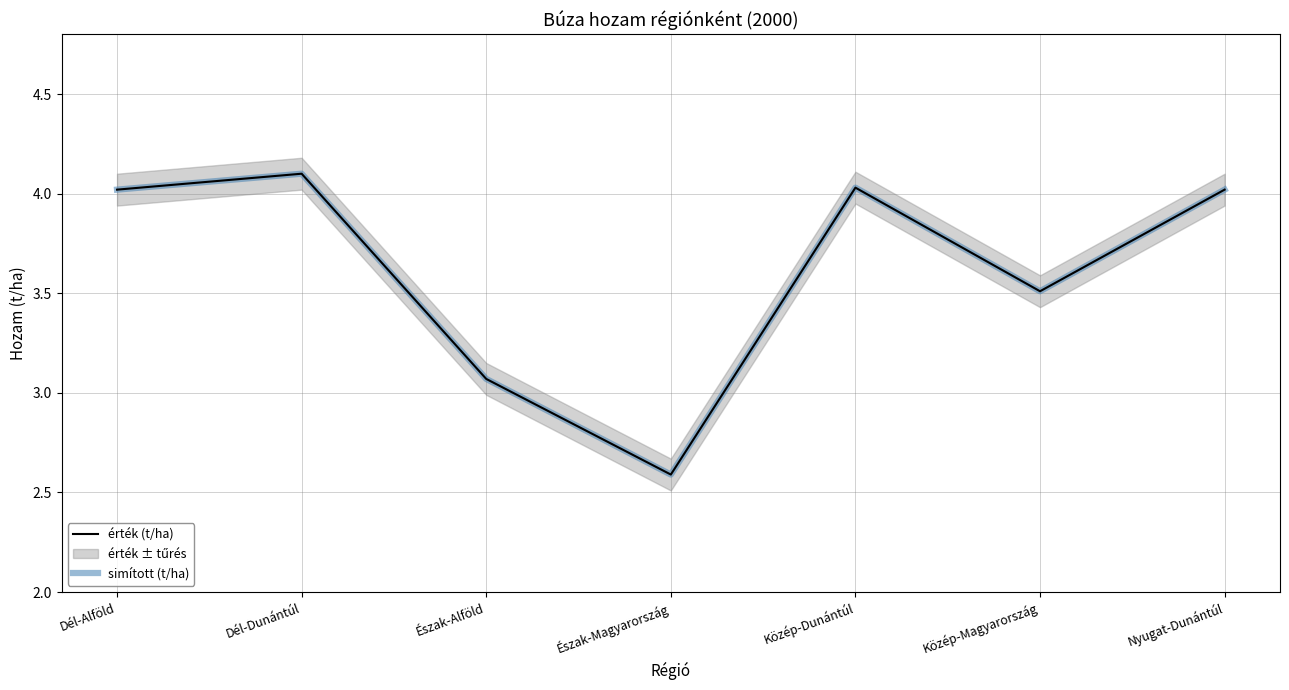

Where is the first local maximum for simított (t/ha)?

Dél-Dunántúl